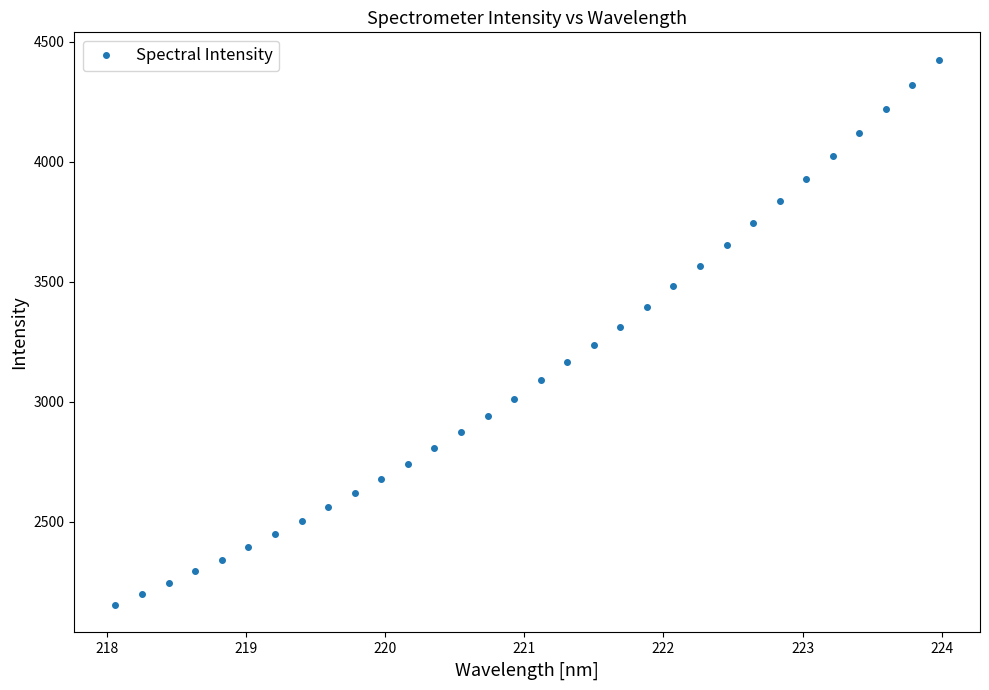

What is the difference between the maximum and second lowest values?

2228.5